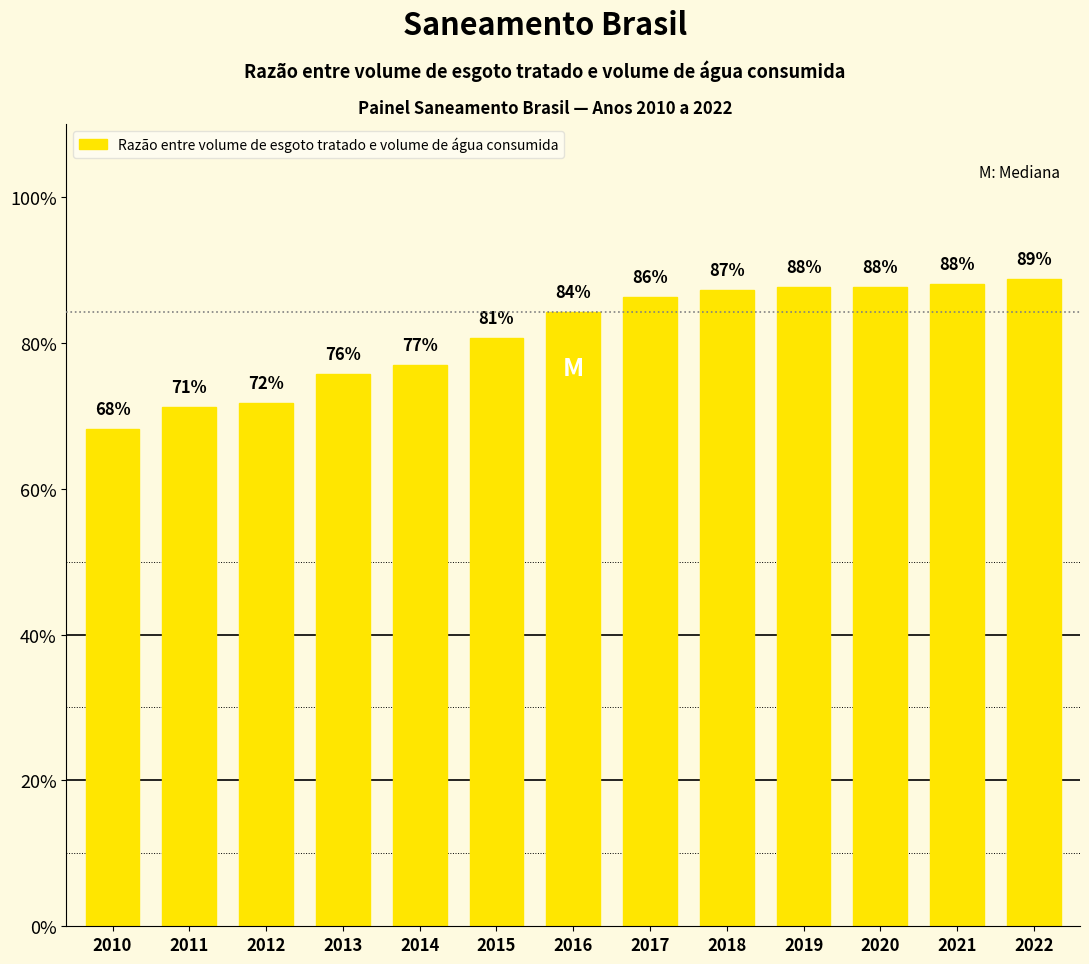

Reading left to right, list all the values displayed in this chart.

2010=0.7	2011=0.7	2012=0.7	2013=0.8	2014=0.8	2015=0.8	2016=0.8	2017=0.9	2018=0.9	2019=0.9	2020=0.9	2021=0.9	2022=0.9